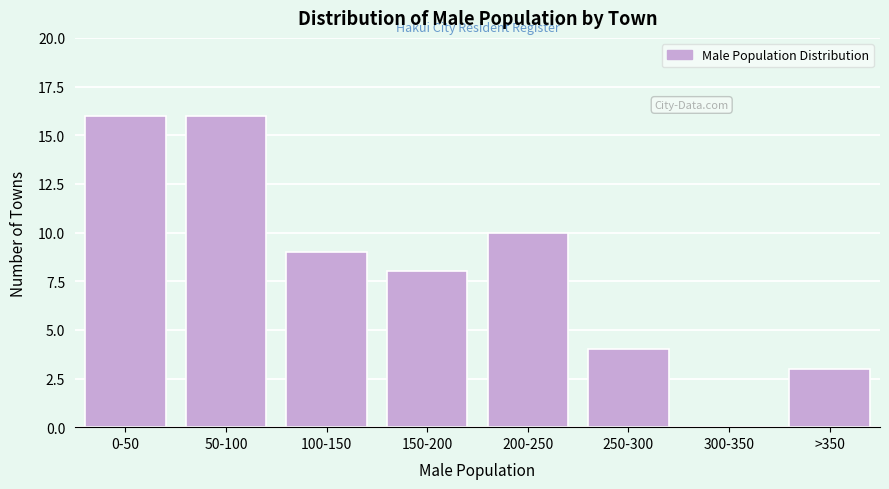

Reading right to left, transcribe all the data shown in this chart.

>350=3	300-350=0	250-300=4	200-250=10	150-200=8	100-150=9	50-100=16	0-50=16